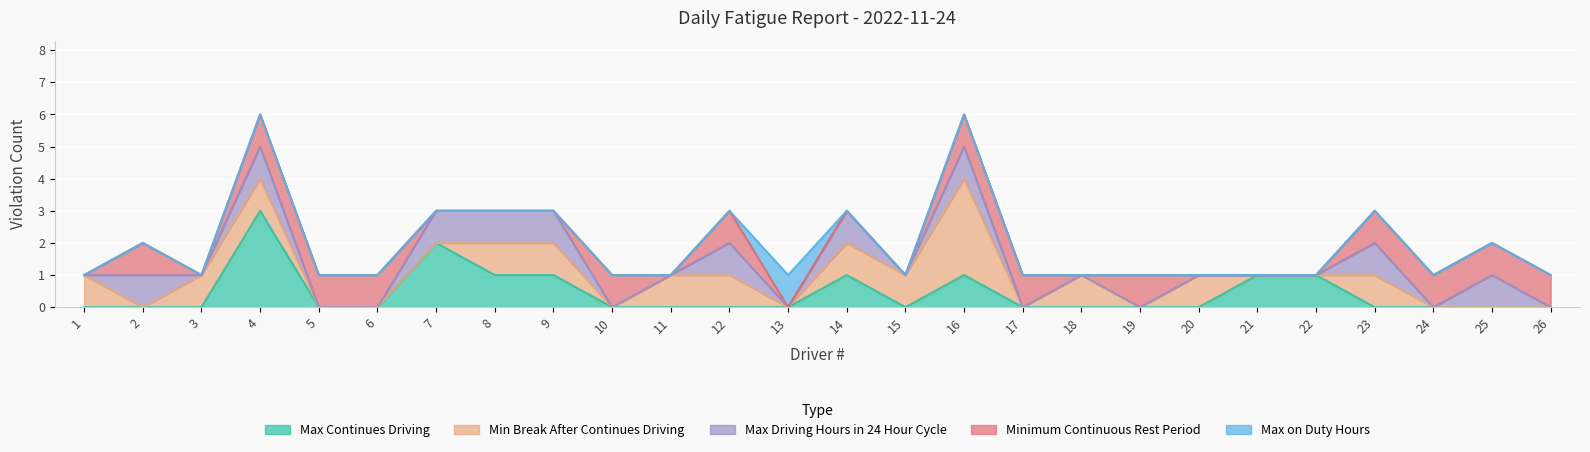

What are all the series names shown in the legend?

Max Continues Driving, Min Break After Continues Driving, Max Driving Hours in 24 Hour Cycle, Minimum Continuous Rest Period, Max on Duty Hours